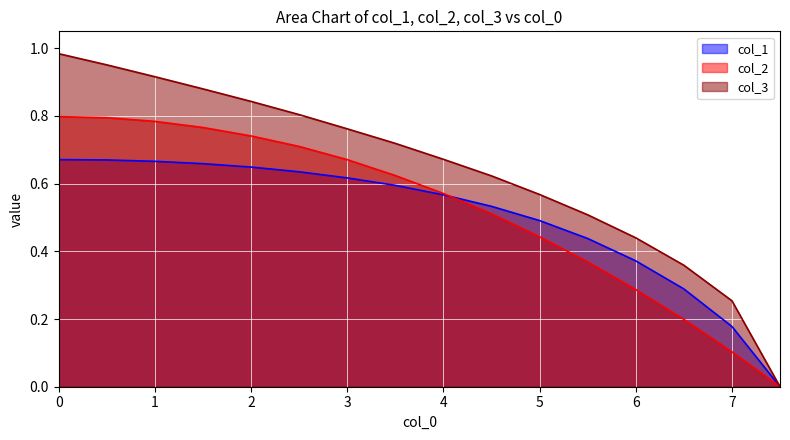

True or false: col_3 has a value of 0.2 at 6.

False